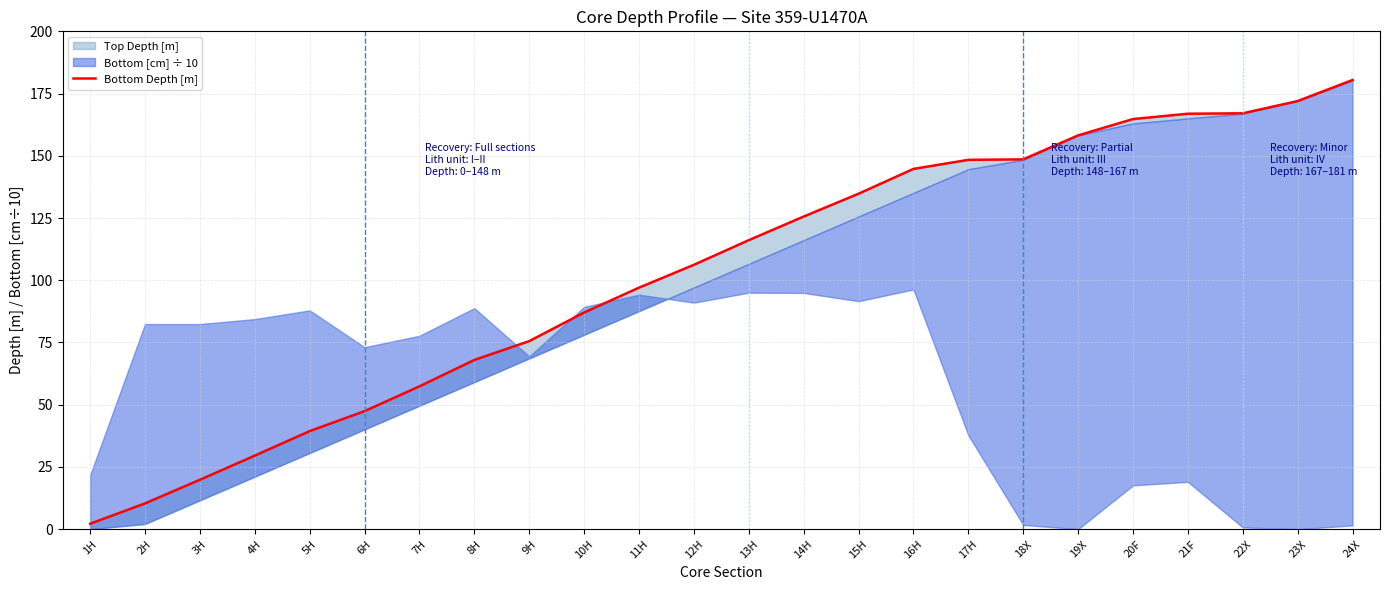

How many values exceed 116?

12